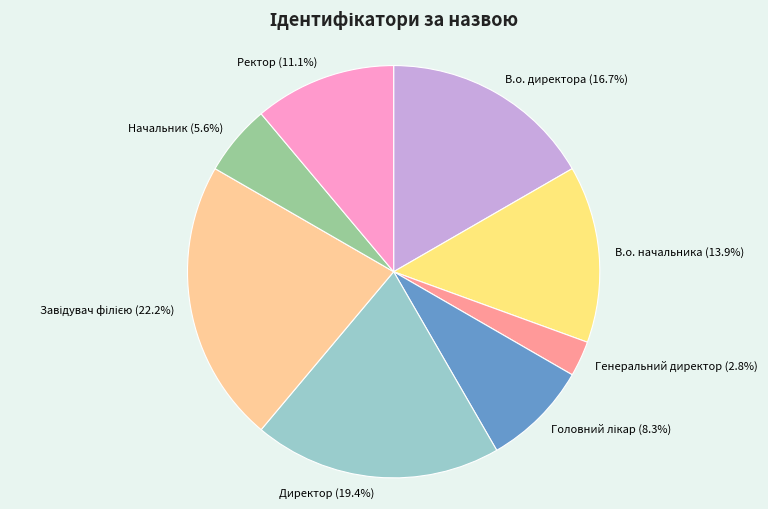

To the nearest percent, what is the average slice percentage?

12%